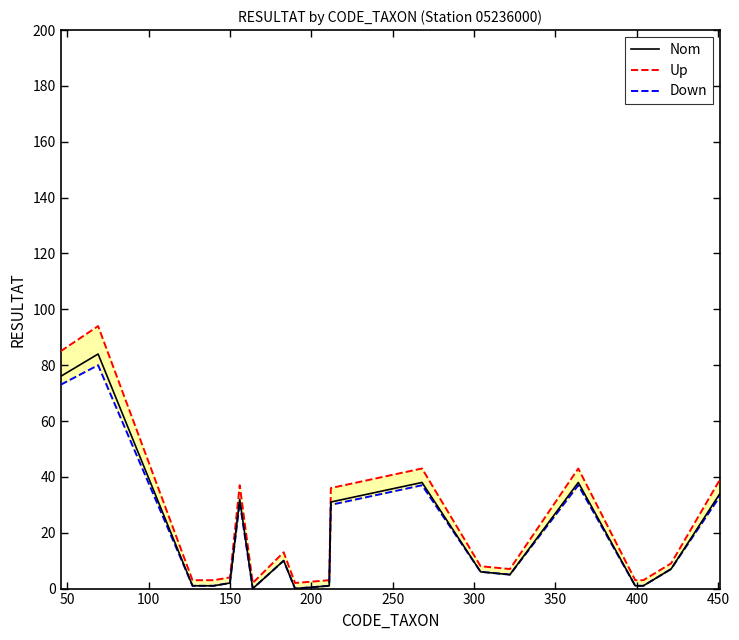

What is the highest value of the Nom series?

84